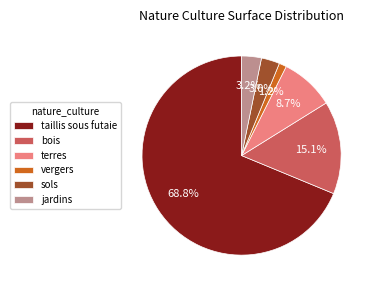

To the nearest percent, what percentage of the pie is sols?

3%